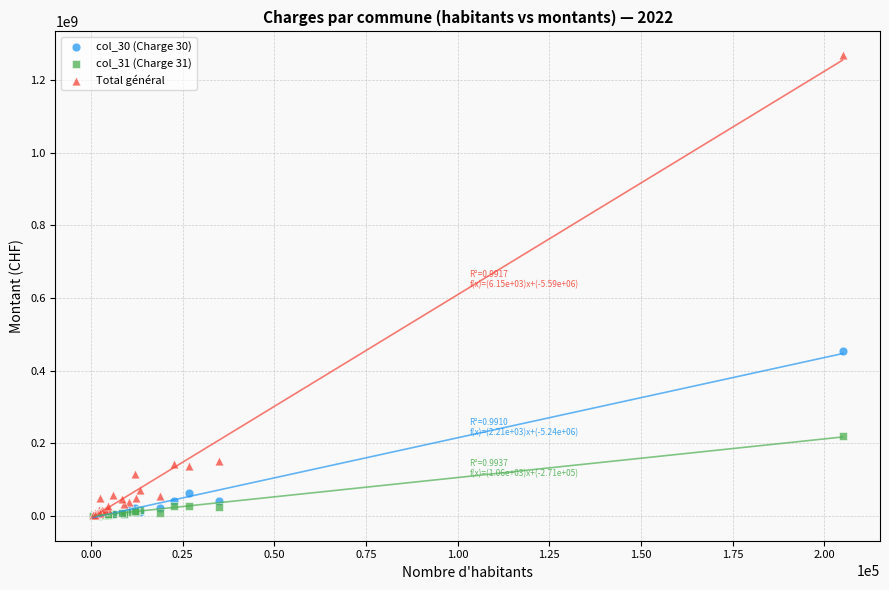

In the Total général series, what Y value is closest to 636270804?

150972398.2